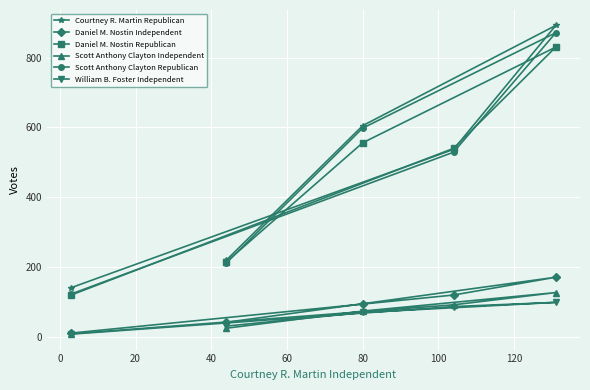

Which series has the largest range (max minus min)?

Courtney R. Martin Republican